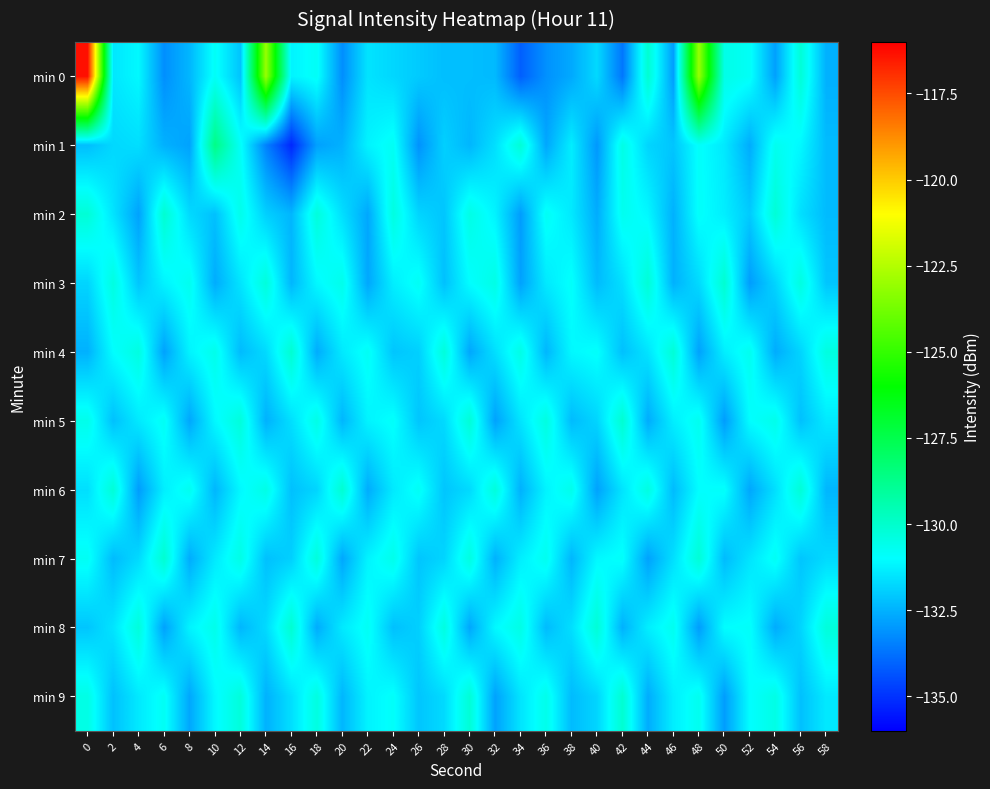

What is the difference between the highest and lowest values at 32?

2.5